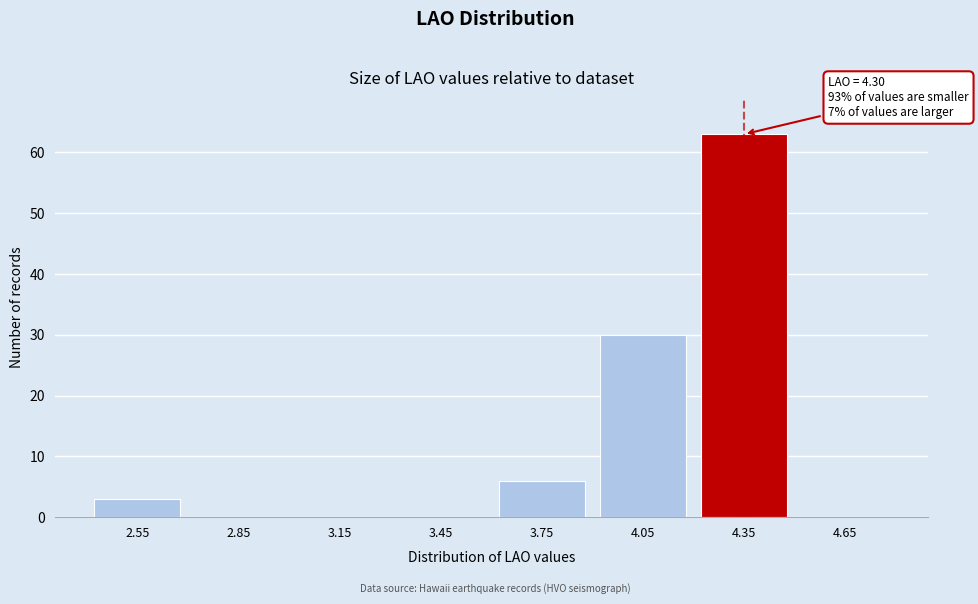

Over which range of the x-axis is the bar tallest?

4.2 to 4.5